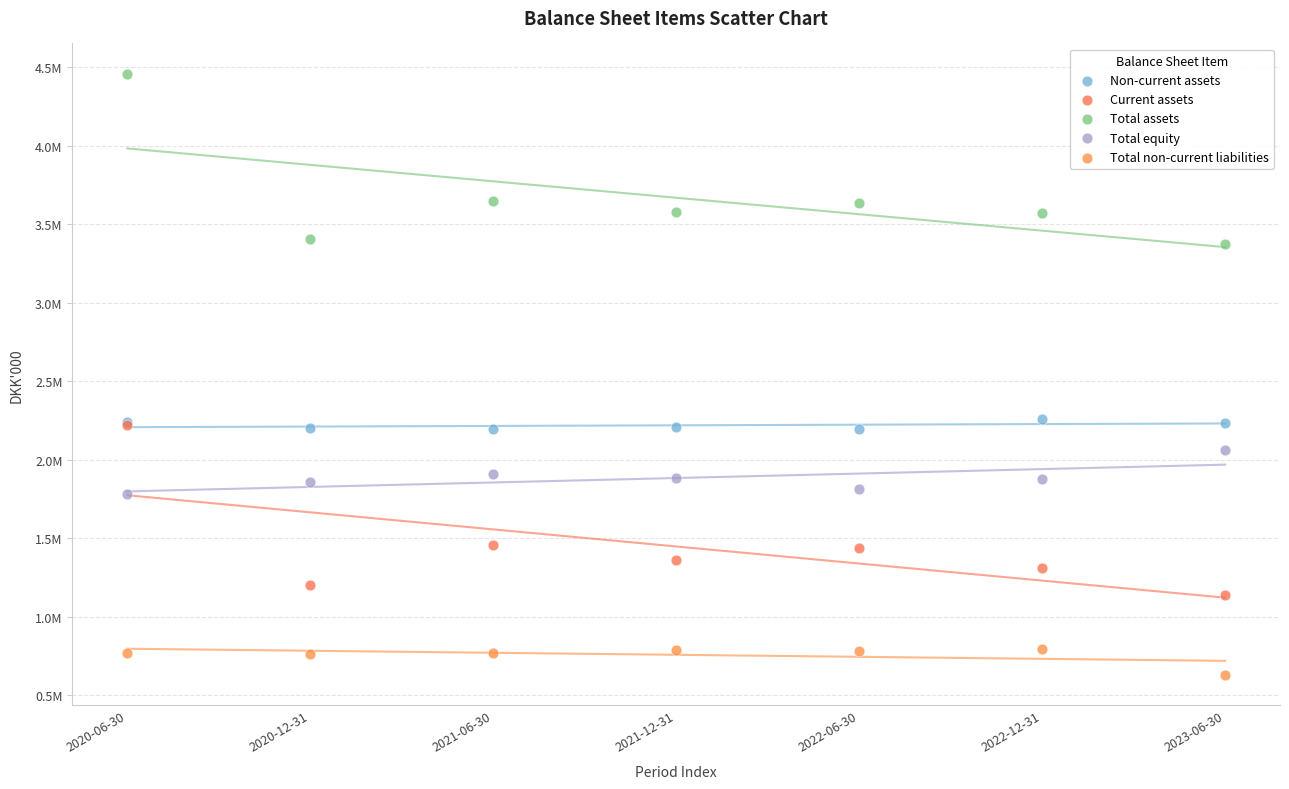

Which series reaches the minimum Y coordinate?

Total non-current liabilities